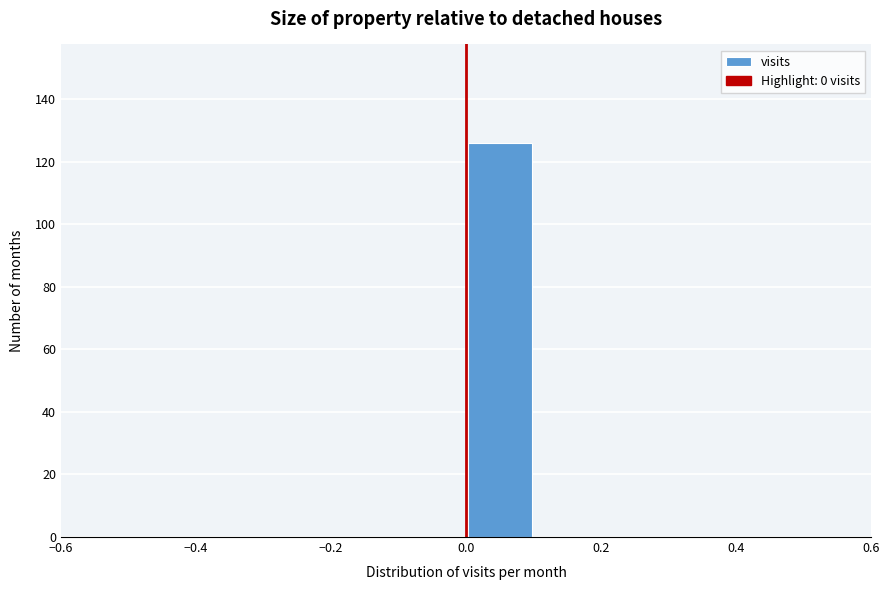

Which range on the x-axis has the tallest bar?

0.0 to 0.1